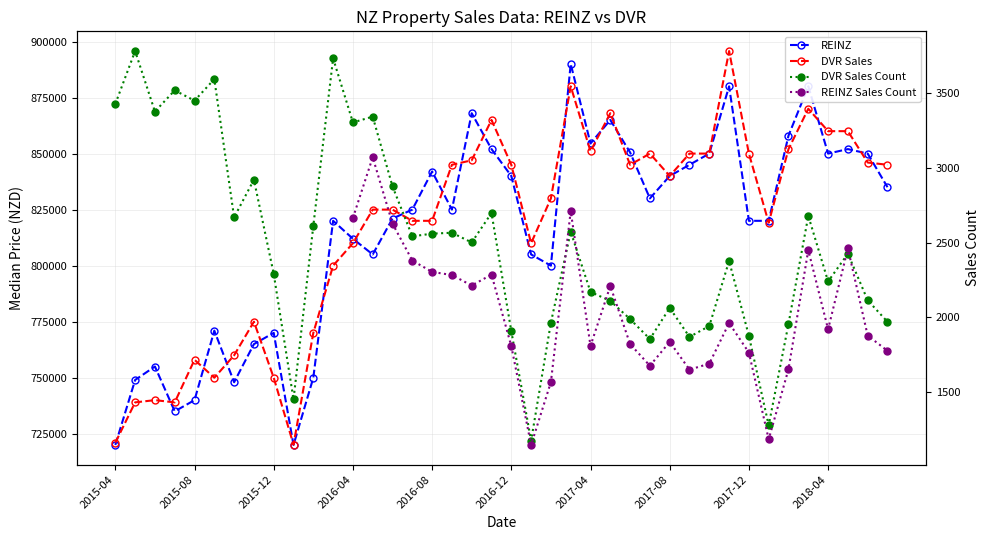

True or false: DVR Sales Count and REINZ intersect in this chart.

False